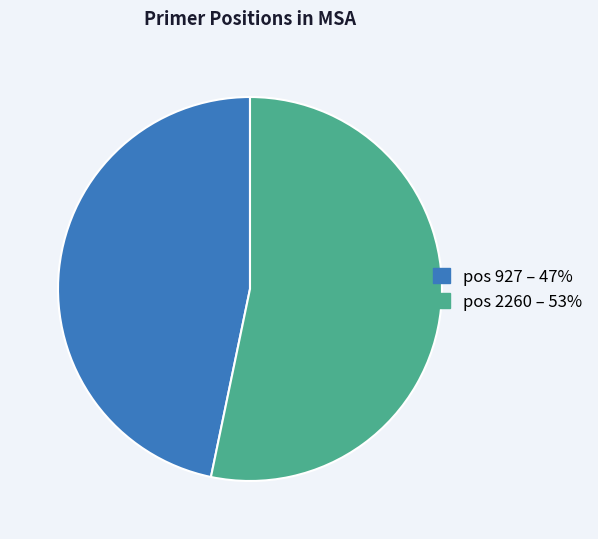

True or false: pos 2260 – 53% accounts for 53% of the total.

True